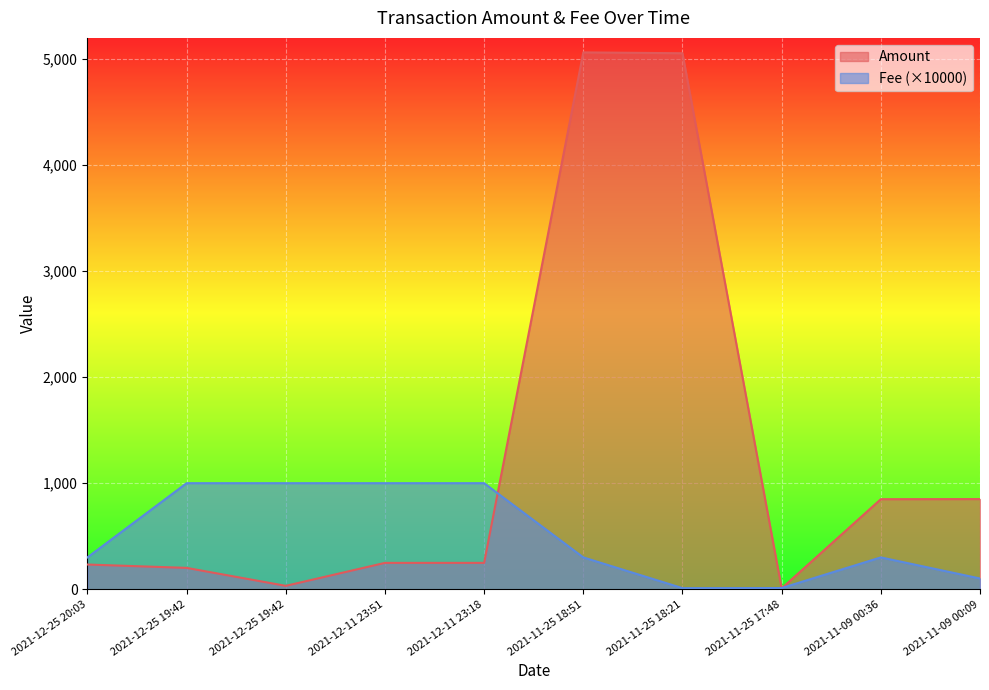

What is the label of the 2nd point from the right?

2021-11-09 00:36